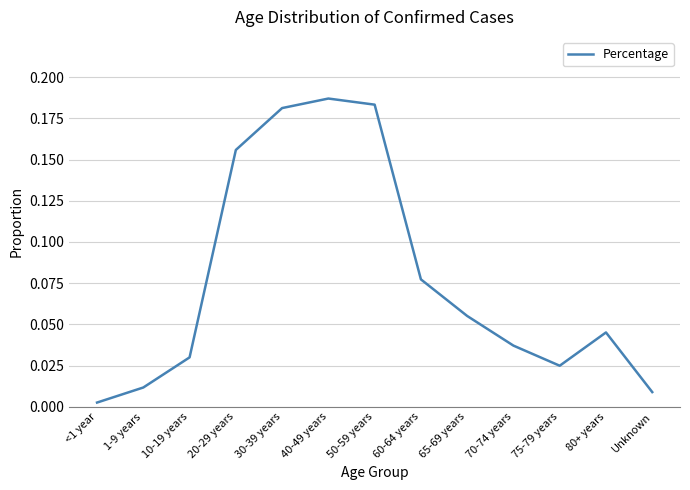

At which category does the chart reach its minimum across all series?

<1 year